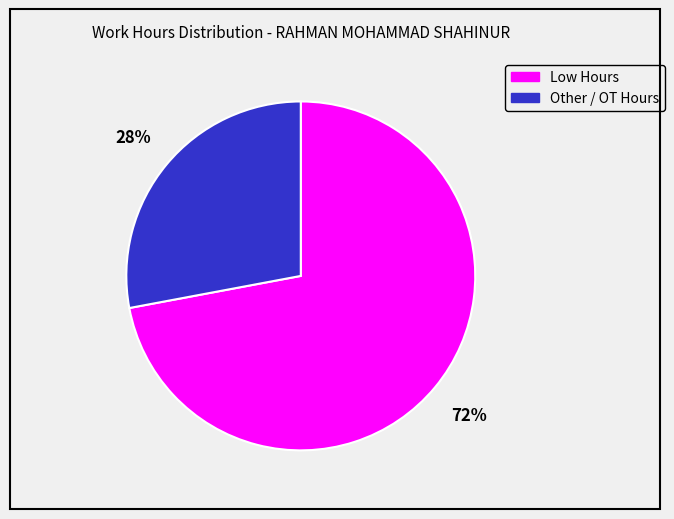

Does any single category account for the majority?

Yes